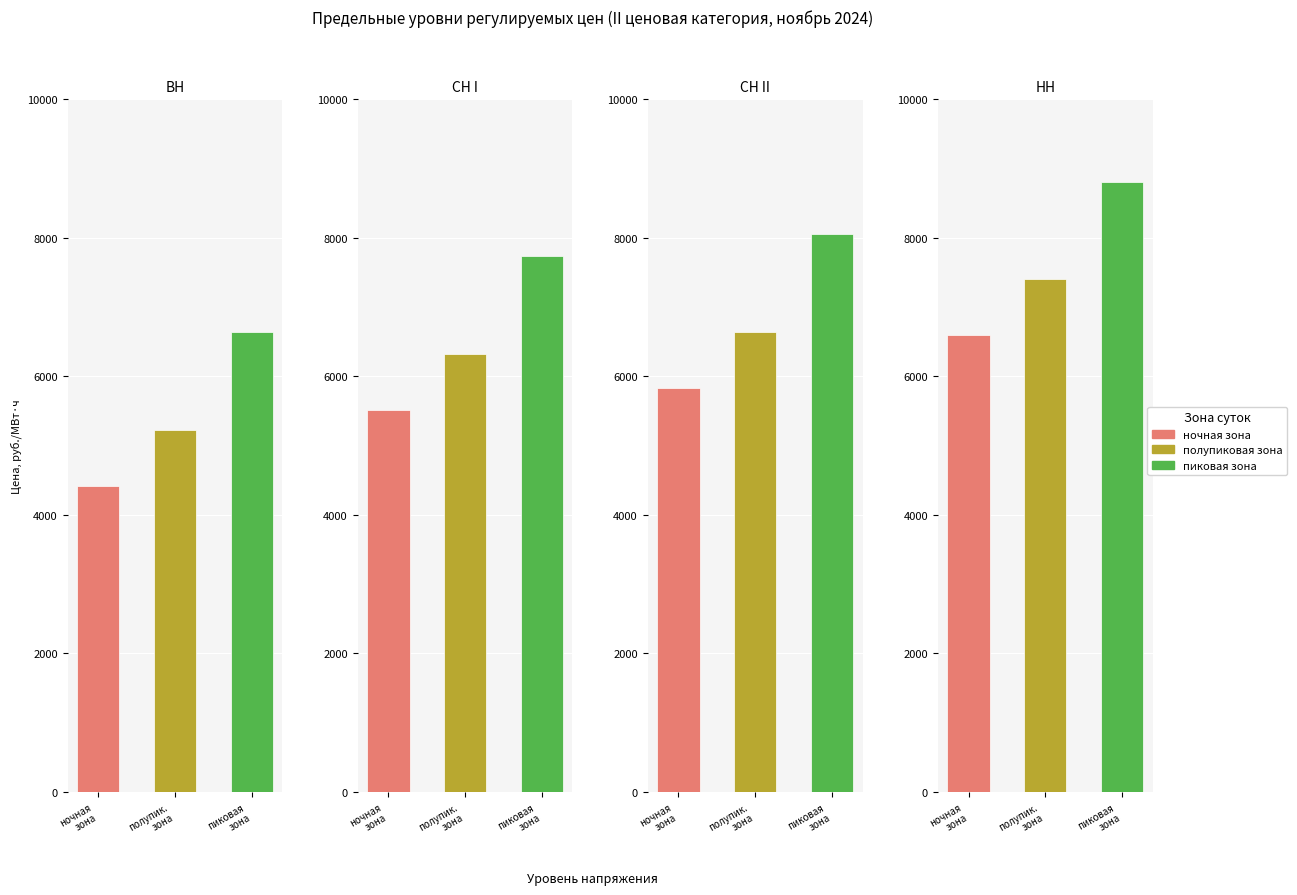

Rank the series at 0 from highest to lowest value.

пиковая зона, полупиковая зона, ночная зона